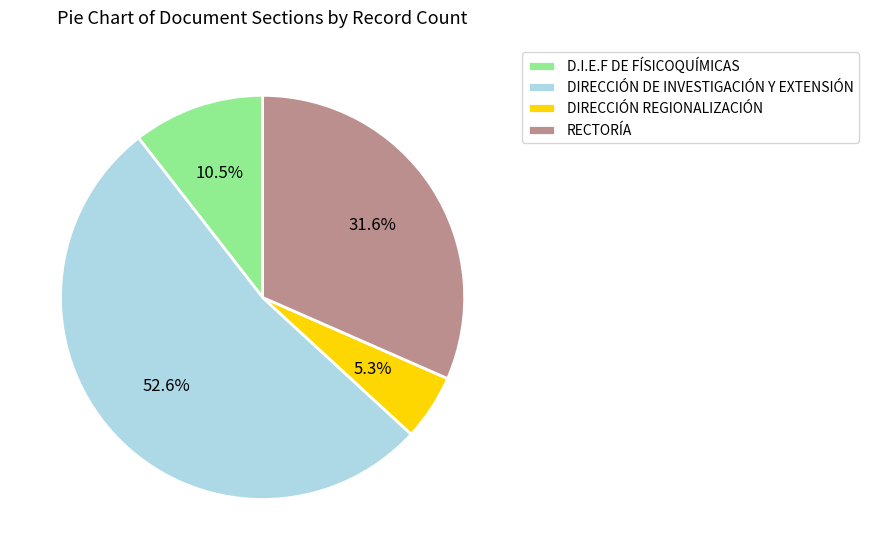

Is DIRECCIÓN DE INVESTIGACIÓN Y EXTENSIÓN the majority of the pie?

Yes